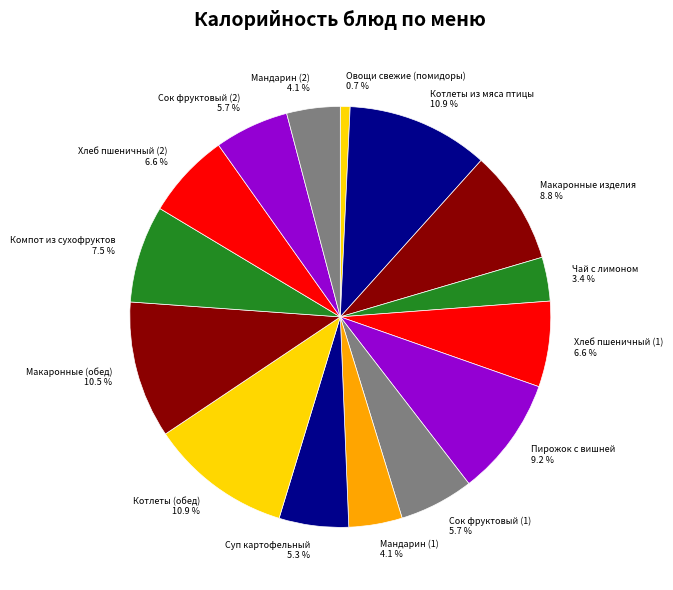

The Хлеб пшеничный (2) slice represents 7% of the pie. True or false?

True